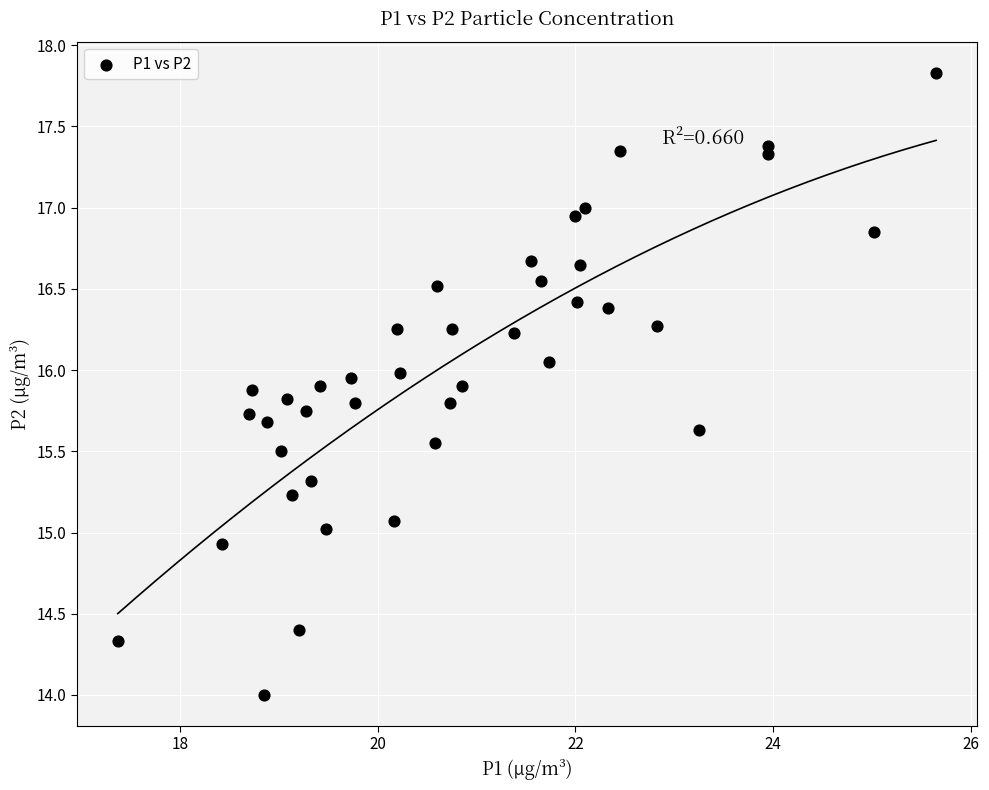

What is the range of X values (max minus min)?

8.3